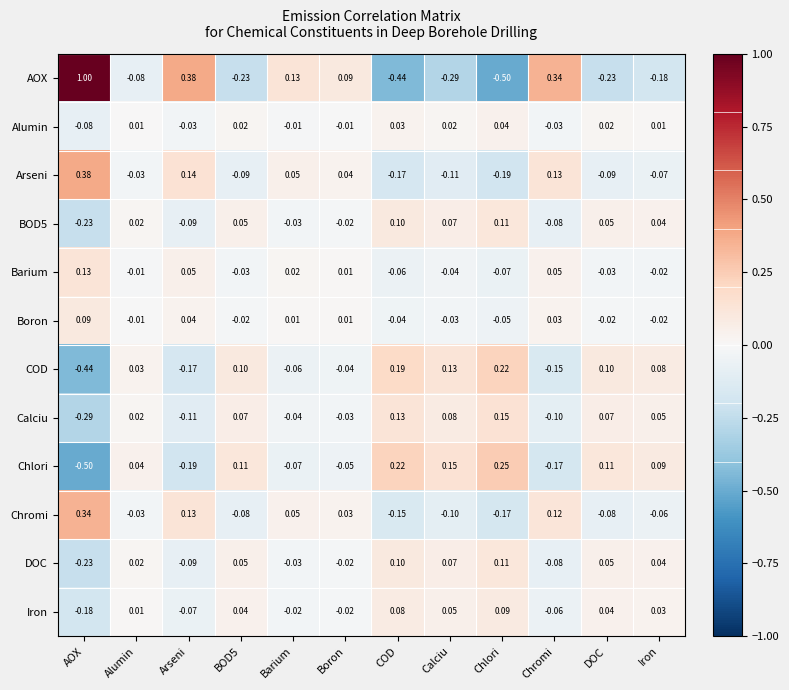

How many data points does each series have?

12